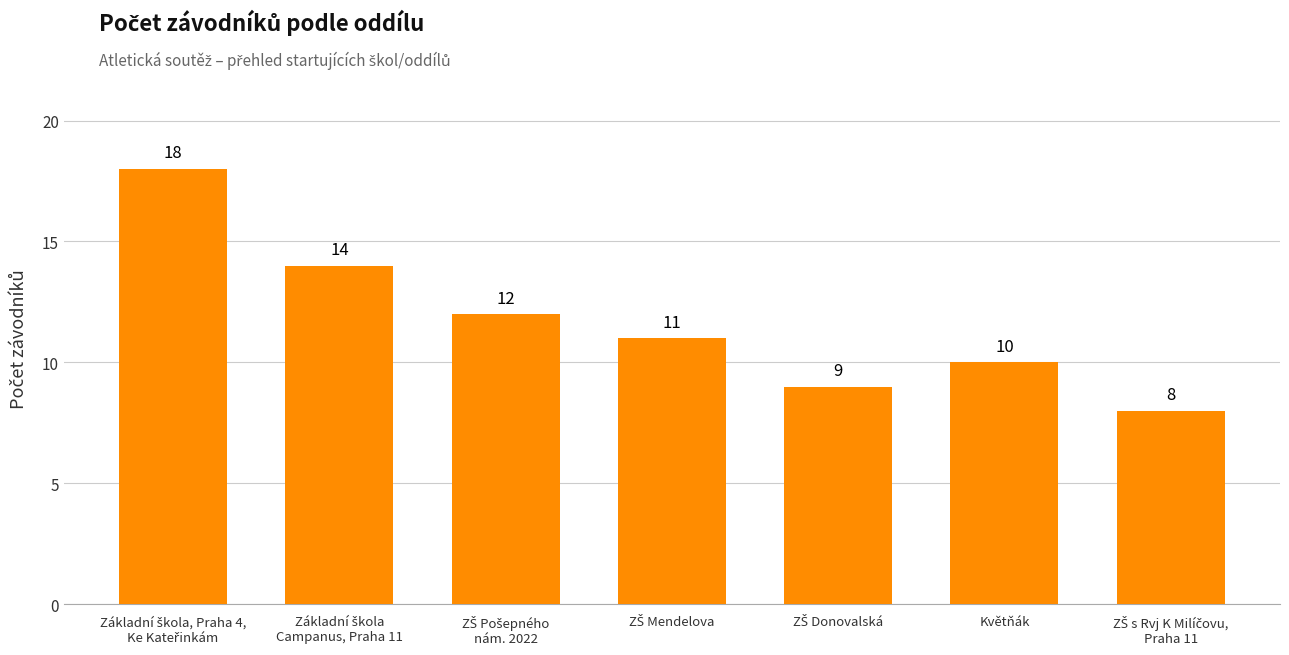

Count the values in the range 9 to 14.

5